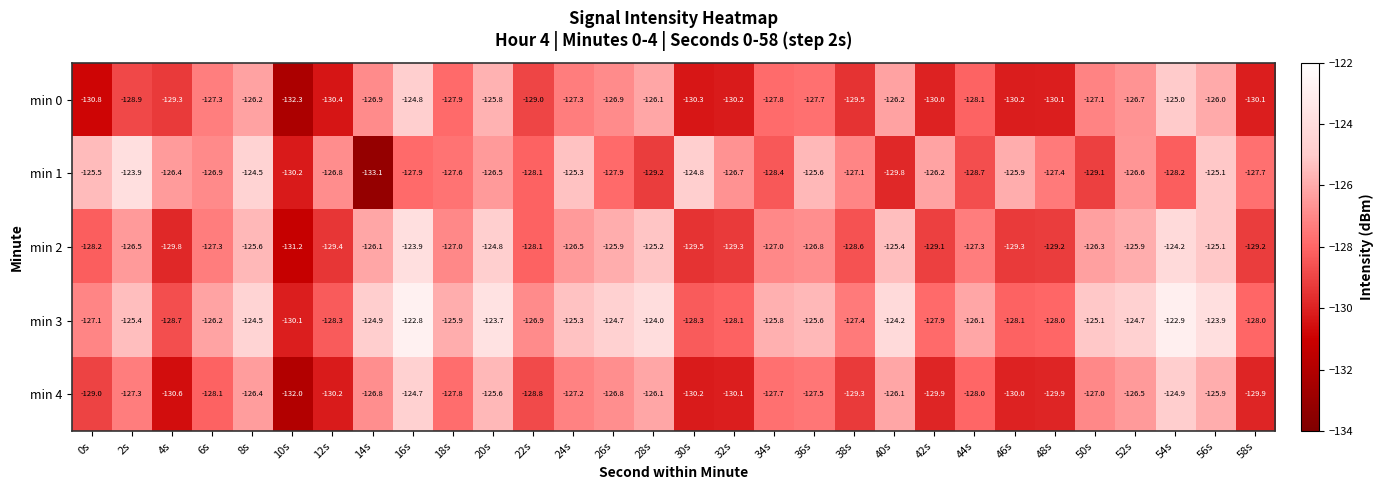

What is the difference between the maximum and second lowest values in the min 3 series?

5.9